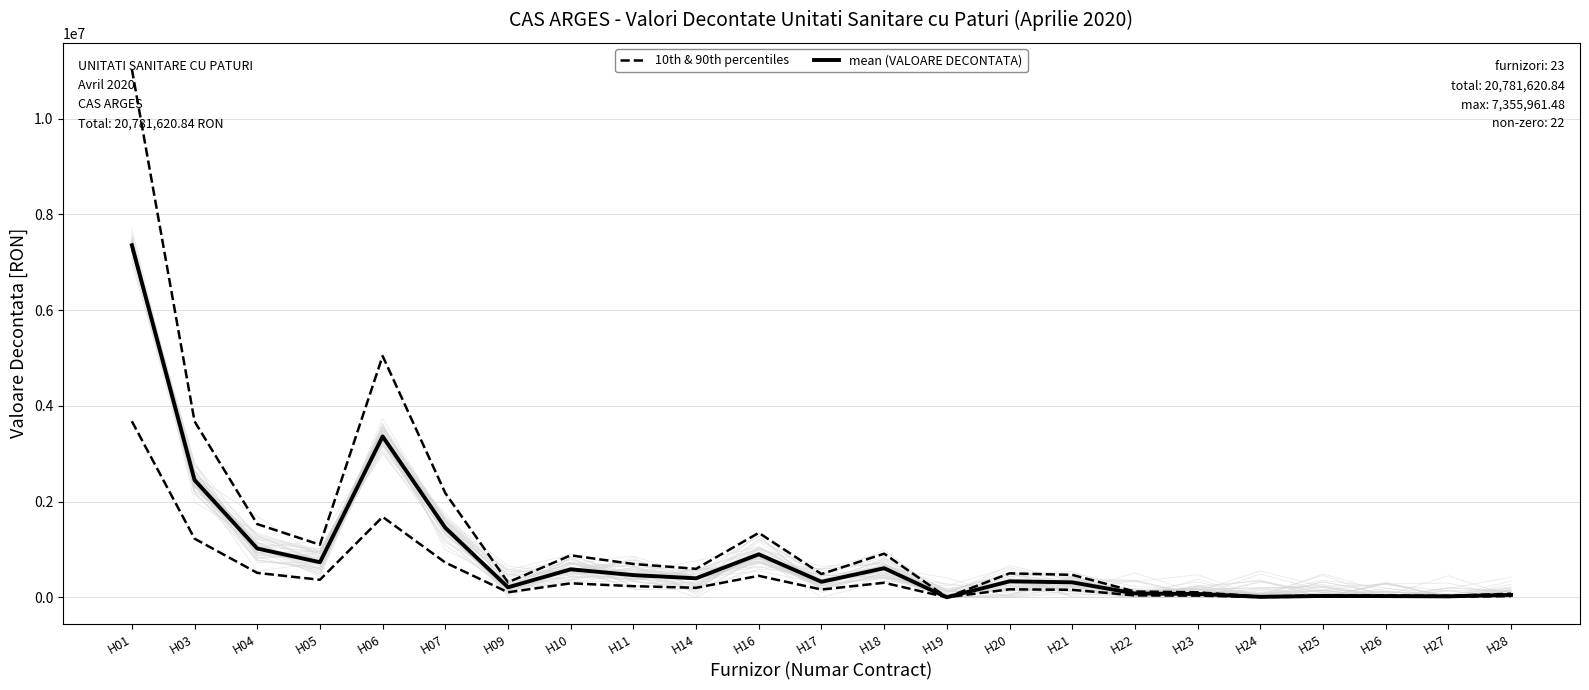

True or false: mean (VALOARE DECONTATA) and 10th & 90th percentiles intersect in this chart.

False